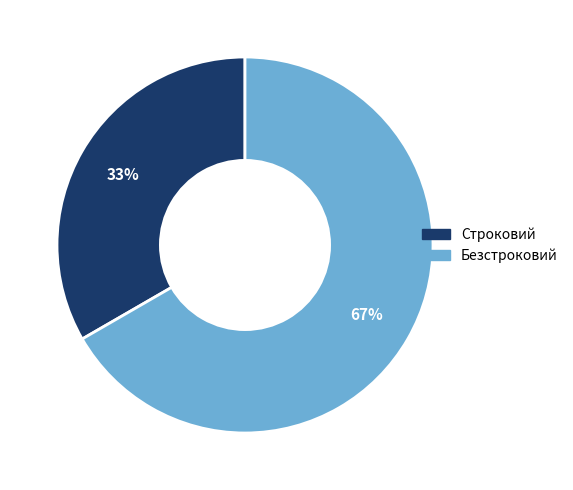

Count the number of slices in the pie.

2